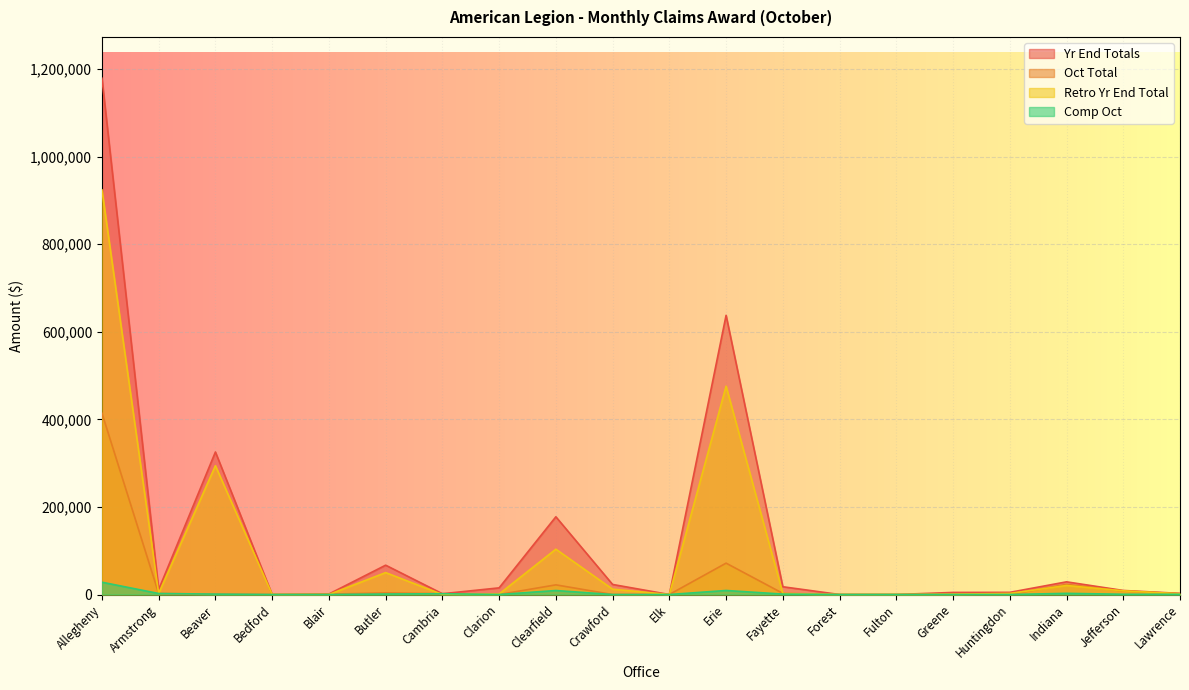

What are all the series names shown in the legend?

Yr End Totals, Oct Total, Retro Yr End Total, Comp Oct